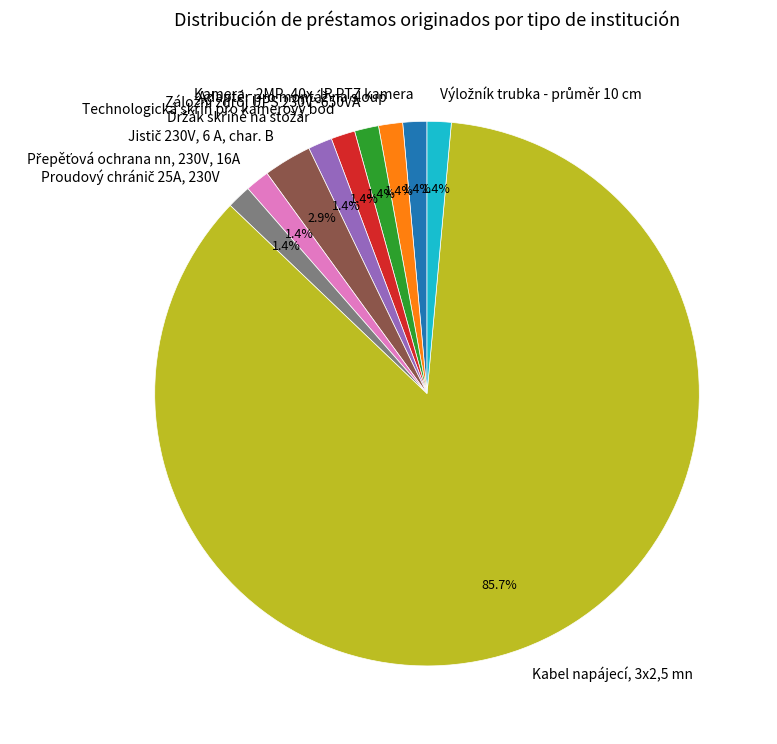

Which slice represents more than half of the pie?

Kabel napájecí, 3x2,5 mn